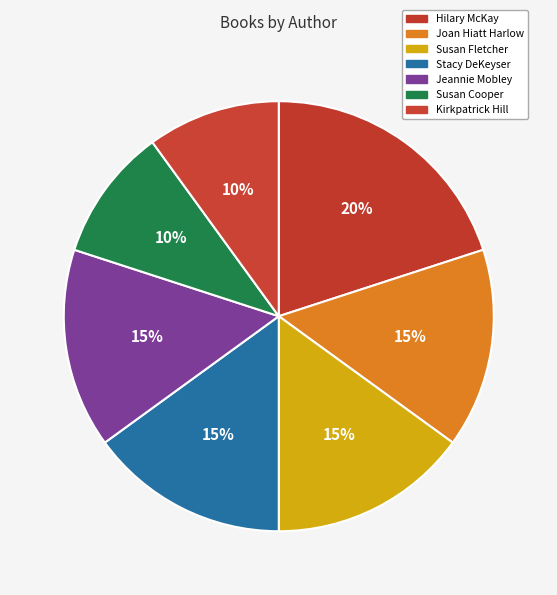

How many slices are in this pie chart?

7